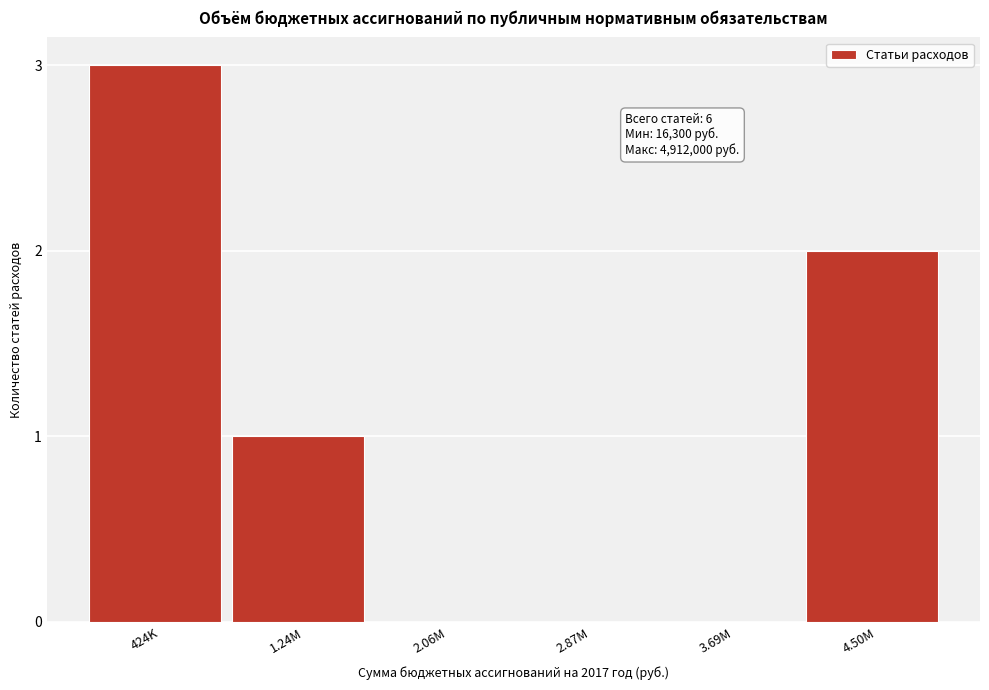

Reading right to left, what are all the values shown in this chart?

4.50M=2	3.69M=0	2.87M=0	2.06M=0	1.24M=1	424K=3